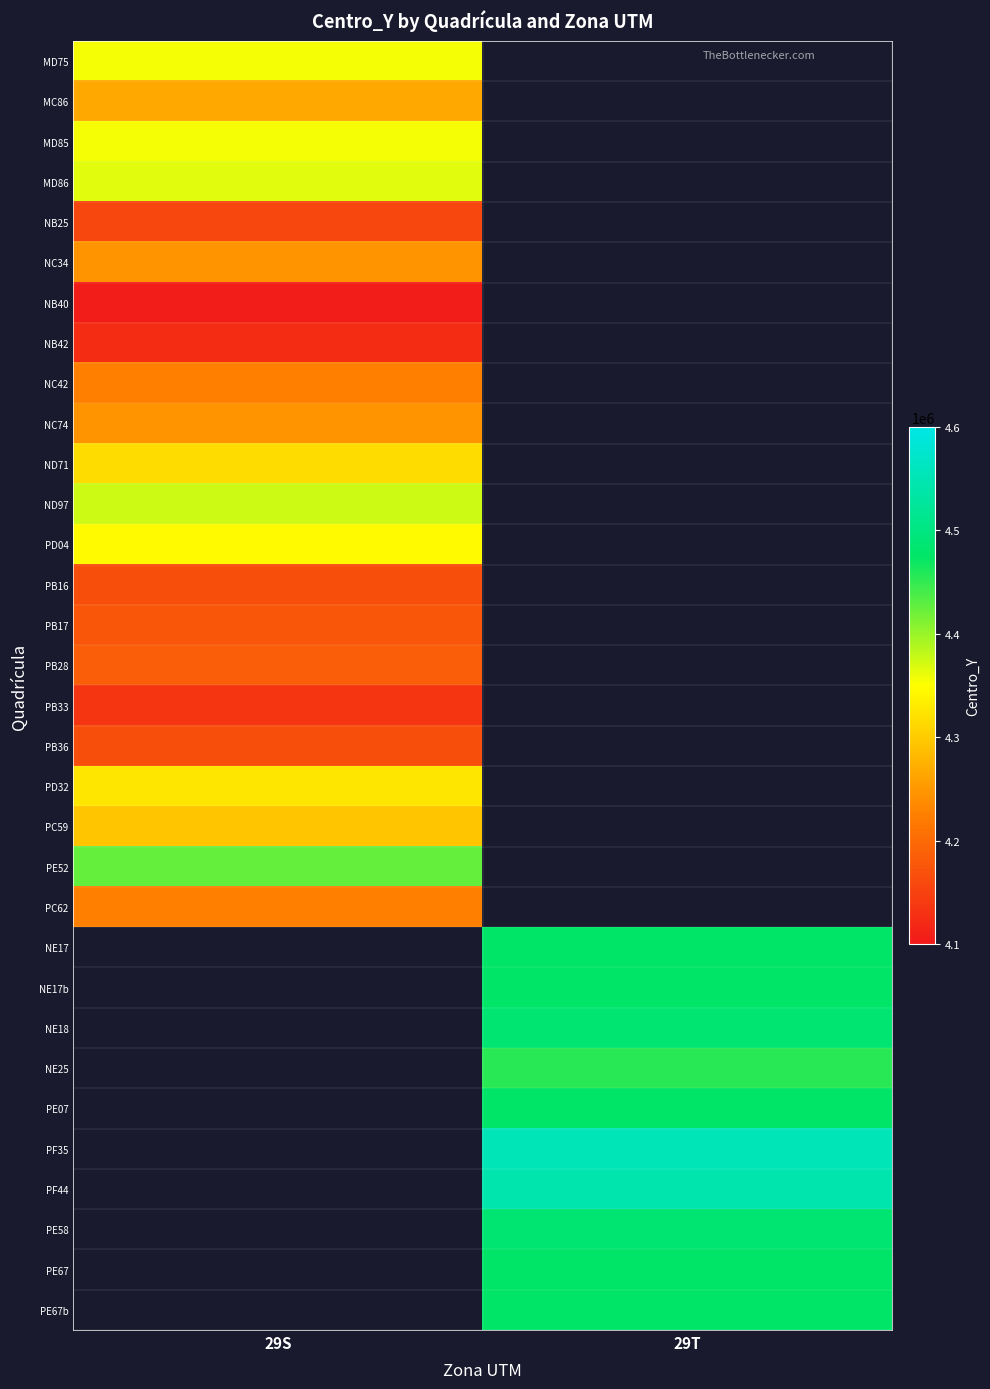

At how many categories does at least one series exceed 4456467?

1